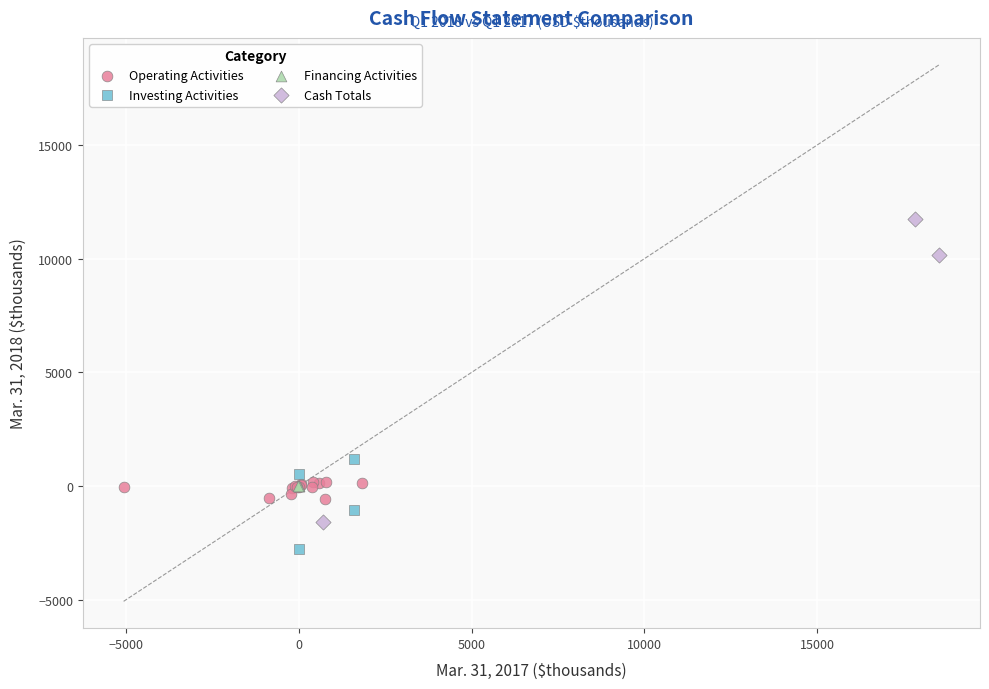

Which series contains the highest Y value?

Cash Totals